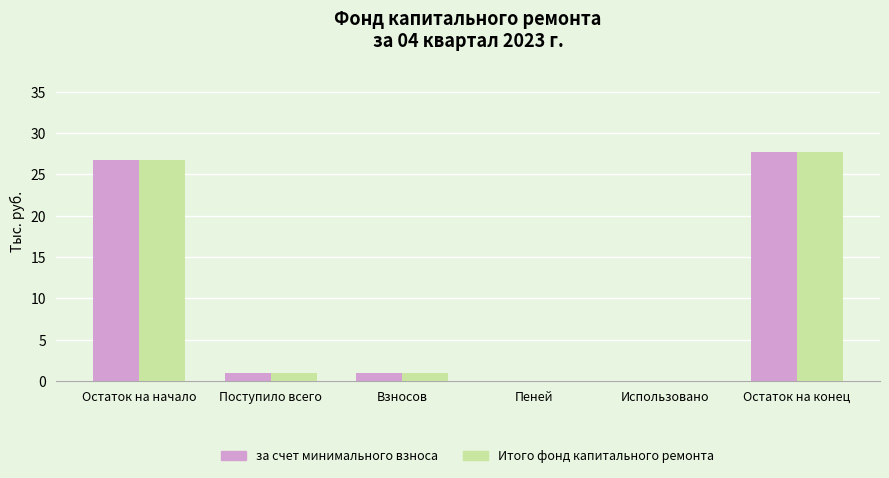

True or false: Итого фонд капитального ремонта has a value of 0.0 at Использовано.

True